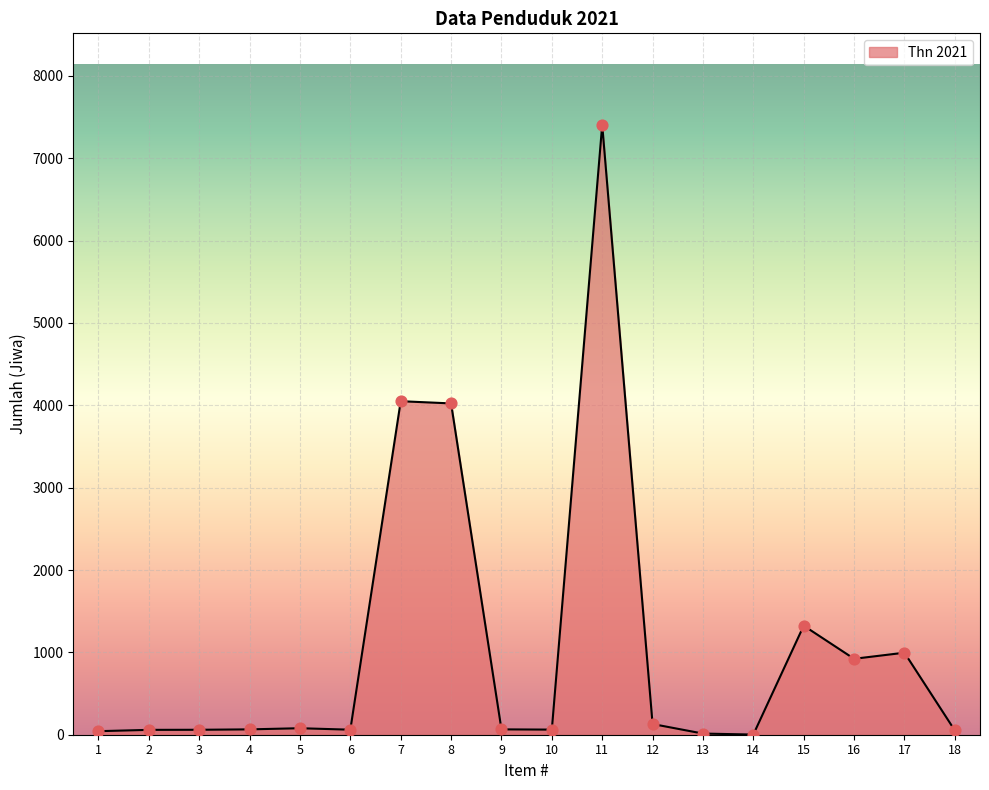

What is the ratio of the value at 5 to the value at 10?

1.3